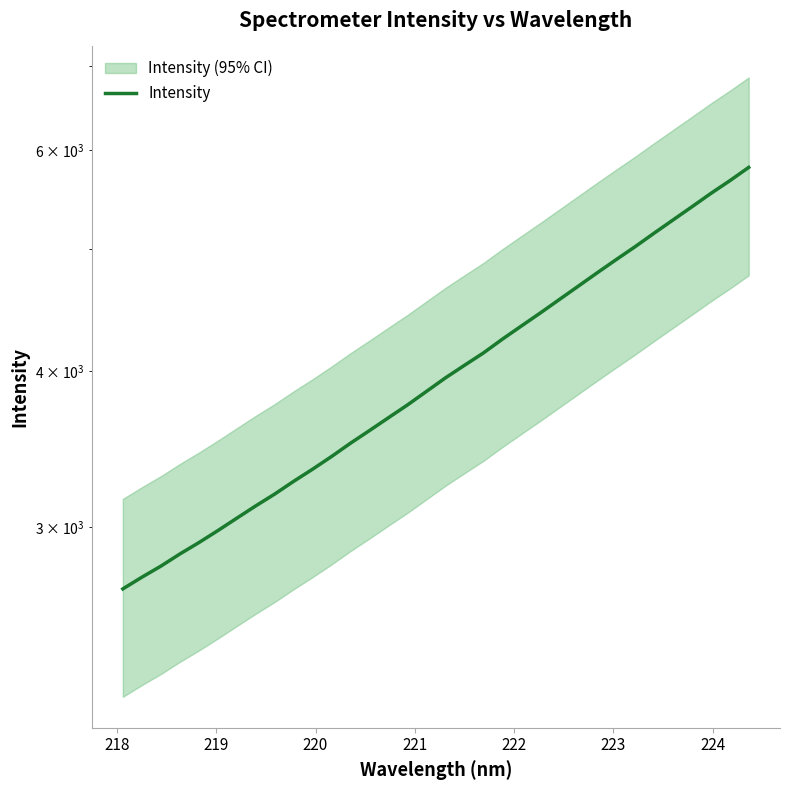

What is the label of the 27th point from the right?

224